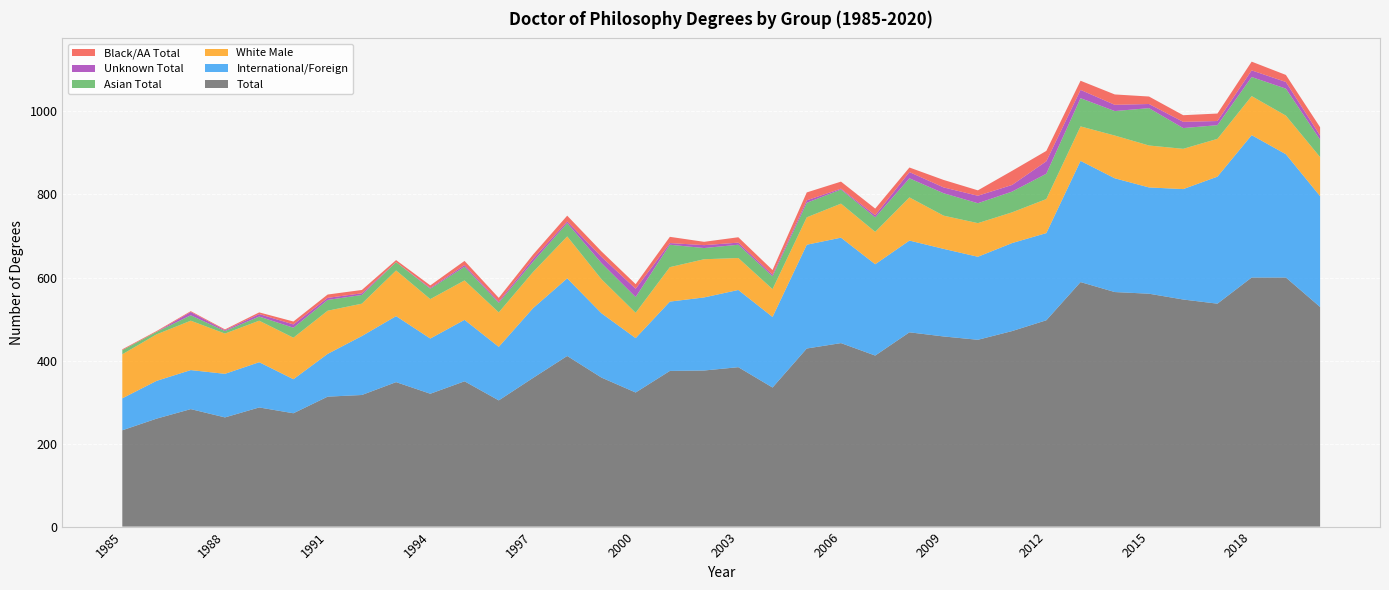

Reading right to left, list all the values displayed in this chart.

Total: 2020=529	2019=600	2018=600	2017=537	2016=547	2015=561	2014=565	2013=589	2012=497	2011=471	2010=450	2009=458	2008=468	2007=412	2006=442	2005=429	2004=335	2003=384	2002=376	2001=375	2000=323	1999=359	1998=411	1997=358	1996=304	1995=350	1994=320	1993=348	1992=317	1991=313	1990=273	1989=287	1988=263	1987=283	1986=260	1985=232
International/Foreign: 2020=267	2019=297	2018=343	2017=306	2016=266	2015=256	2014=274	2013=292	2012=210	2011=212	2010=200	2009=211	2008=221	2007=220	2006=254	2005=250	2004=170	2003=186	2002=176	2001=167	2000=131	1999=155	1998=187	1997=168	1996=129	1995=148	1994=133	1993=159	1992=142	1991=103	1990=82	1989=109	1988=105	1987=94	1986=91	1985=77
White Male: 2020=94	2019=93	2018=94	2017=91	2016=97	2015=101	2014=103	2013=83	2012=82	2011=74	2010=81	2009=80	2008=104	2007=78	2006=82	2005=66	2004=67	2003=77	2002=92	2001=83	2000=61	1999=82	1998=101	1997=87	1996=83	1995=95	1994=95	1993=110	1992=78	1991=104	1990=100	1989=100	1988=97	1987=119	1986=112	1985=106
Asian Total: 2020=42	2019=65	2018=46	2017=33	2016=50	2015=90	2014=59	2013=68	2012=61	2011=50	2010=48	2009=54	2008=46	2007=35	2006=34	2005=35	2004=31	2003=32	2002=27	2001=54	2000=38	1999=39	1998=32	1997=25	1996=23	1995=33	1994=25	1993=20	1992=21	1991=26	1990=24	1989=10	1988=6	1987=13	1986=6	1985=10
Unknown Total: 2020=10	2019=16	2018=16	2017=10	2016=15	2015=10	2014=15	2013=20	2012=30	2011=16	2010=18	2009=14	2008=15	2007=5	2006=2	2005=6	2004=4	2003=5	2002=7	2001=4	2000=20	1999=15	1998=4	1997=7	1996=3	1995=4	1994=2	1993=0	1992=4	1991=5	1990=8	1989=6	1988=2	1987=8	1986=0	1985=0
Black/AA Total: 2020=20	2019=17	2018=21	2017=18	2016=16	2015=18	2014=25	2013=22	2012=25	2011=34	2010=13	2009=18	2008=11	2007=16	2006=17	2005=19	2004=11	2003=13	2002=8	2001=15	2000=11	1999=13	1998=14	1997=10	1996=9	1995=10	1994=6	1993=5	1992=8	1991=8	1990=7	1989=4	1988=2	1987=2	1986=2	1985=2